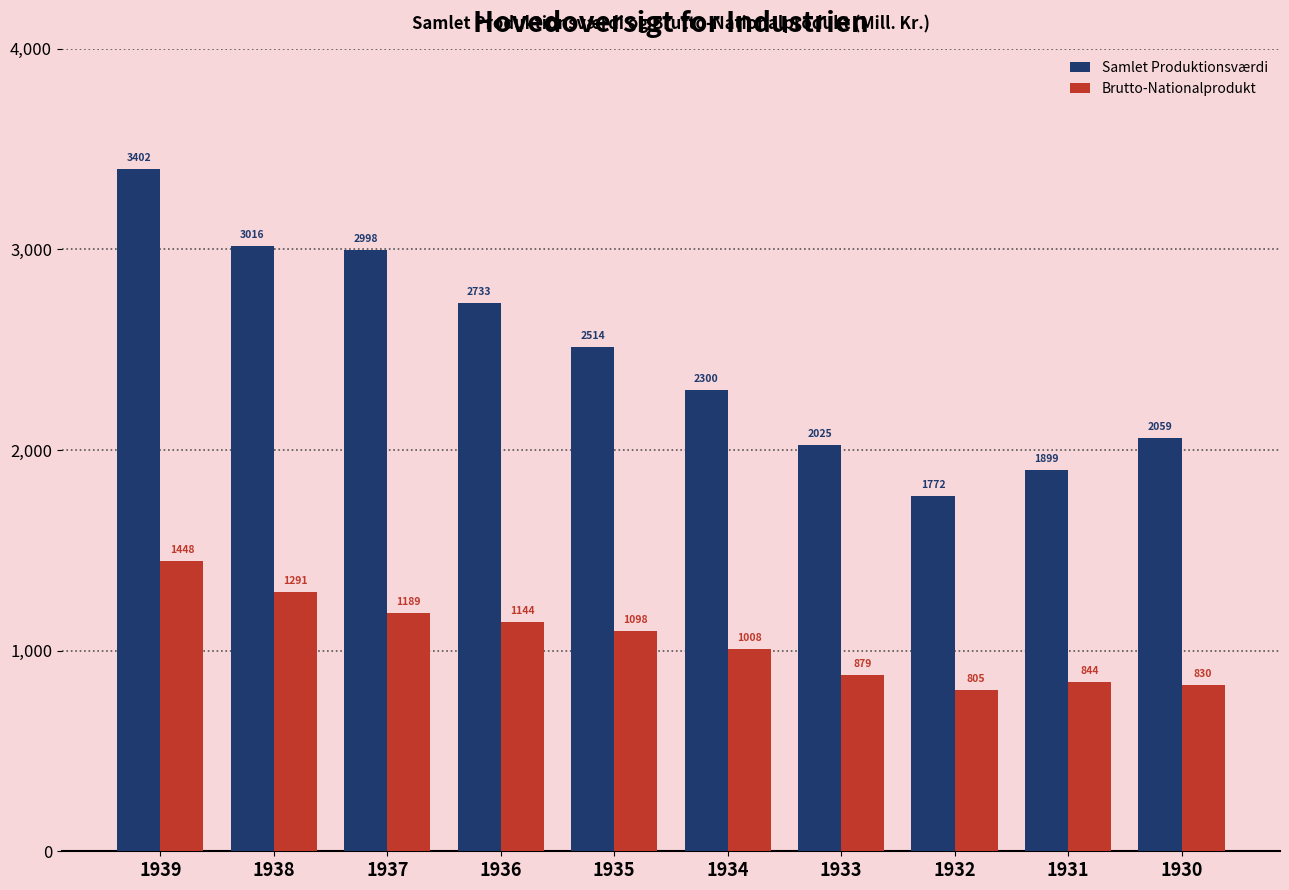

At which label does Brutto-Nationalprodukt reach its peak?

1939